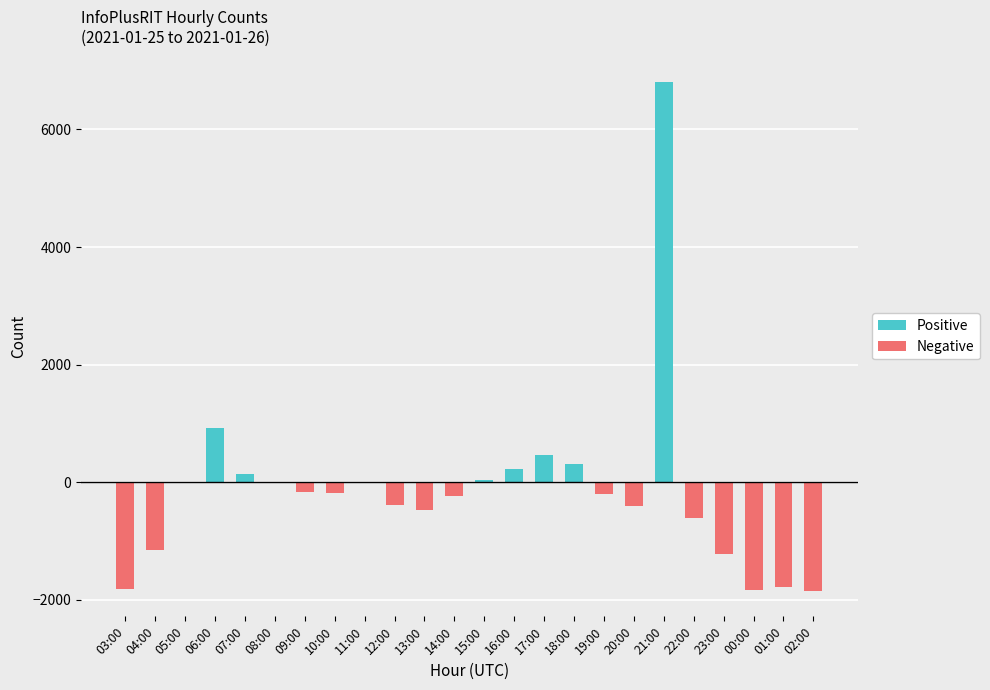

List the series in order of their overall mean, lowest first.

Negative, Positive